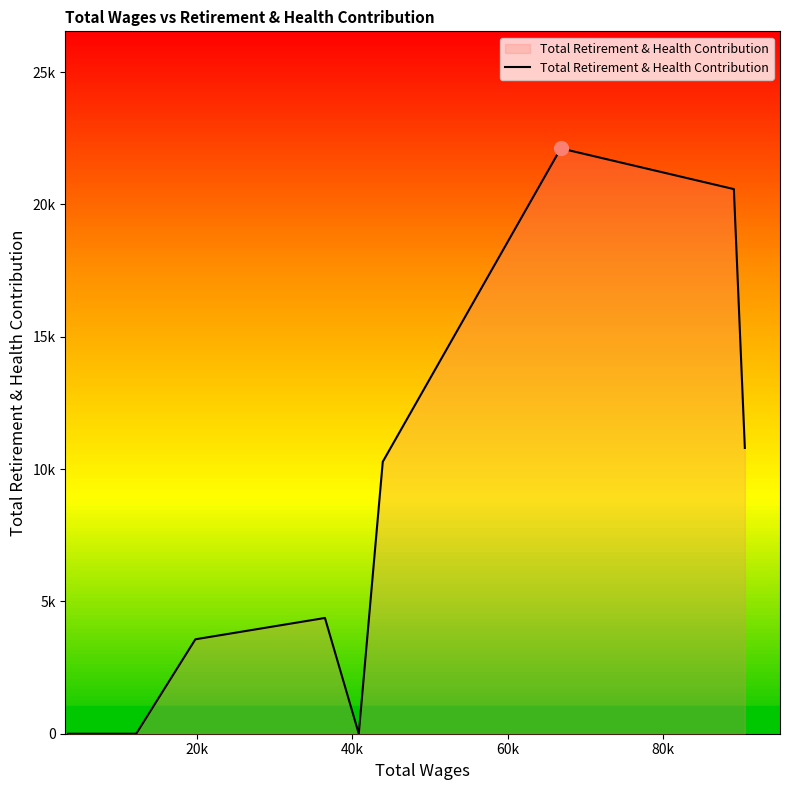

Does the chart have visible grid lines?

No